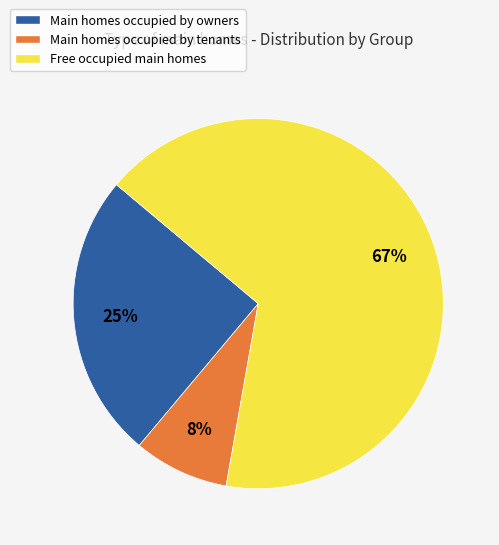

To the nearest percent, what is the average slice percentage?

33%